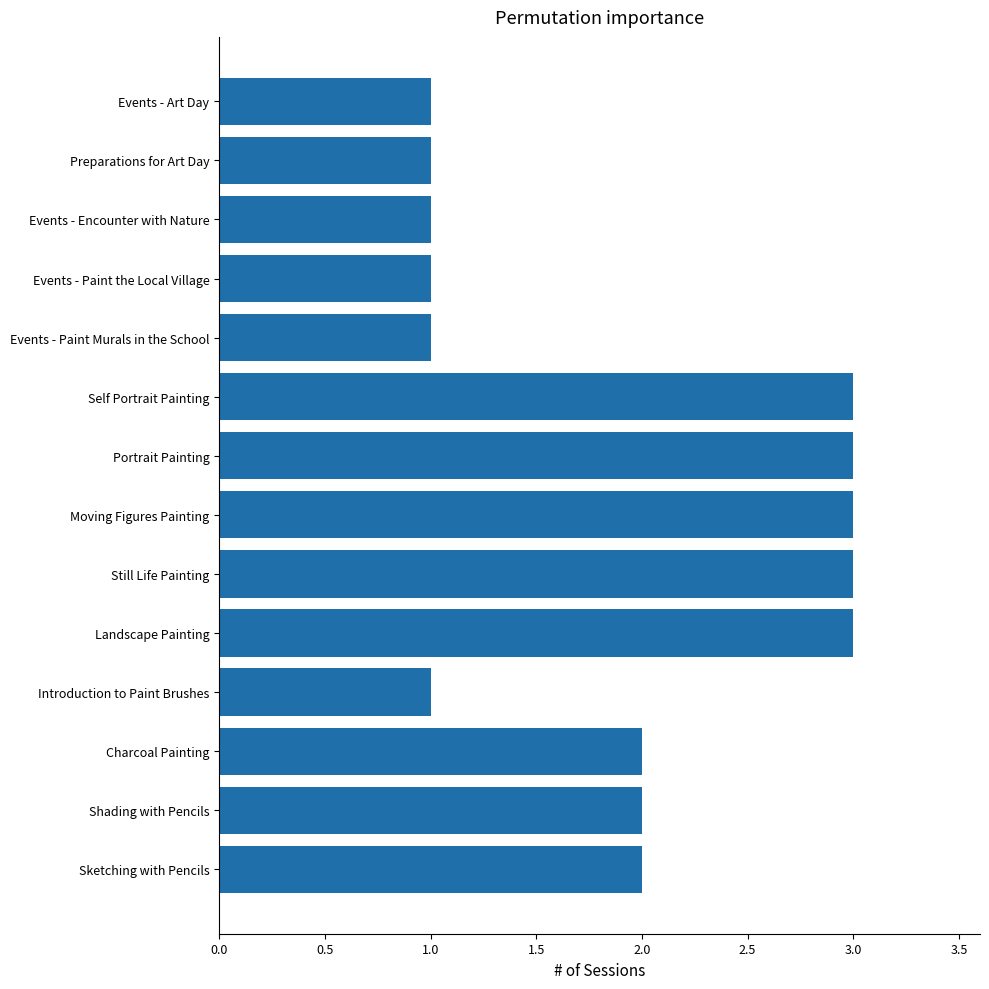

True or false: the data shows 3 at Still Life Painting.

True